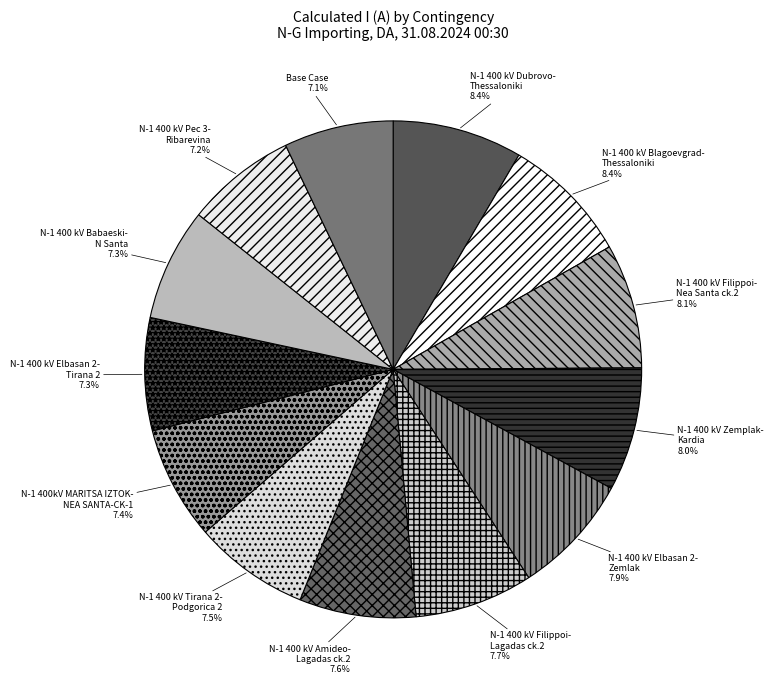

To the nearest percent, what is the difference between the largest and smallest slice percentages?

1%